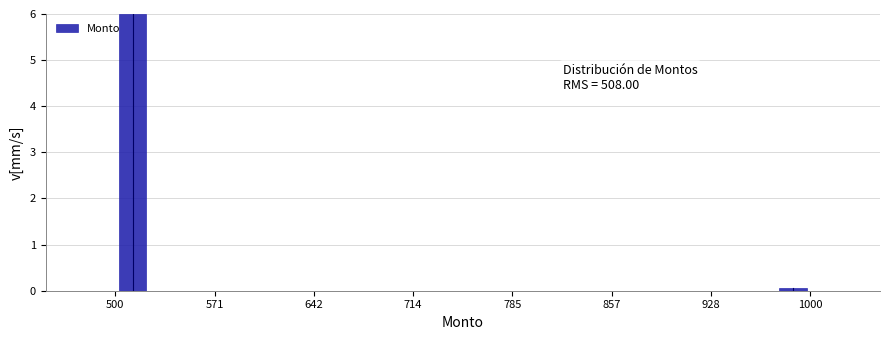

Around what value on the x-axis is the tallest bar? Give the approximate position of its centre, as read against the axis.

510